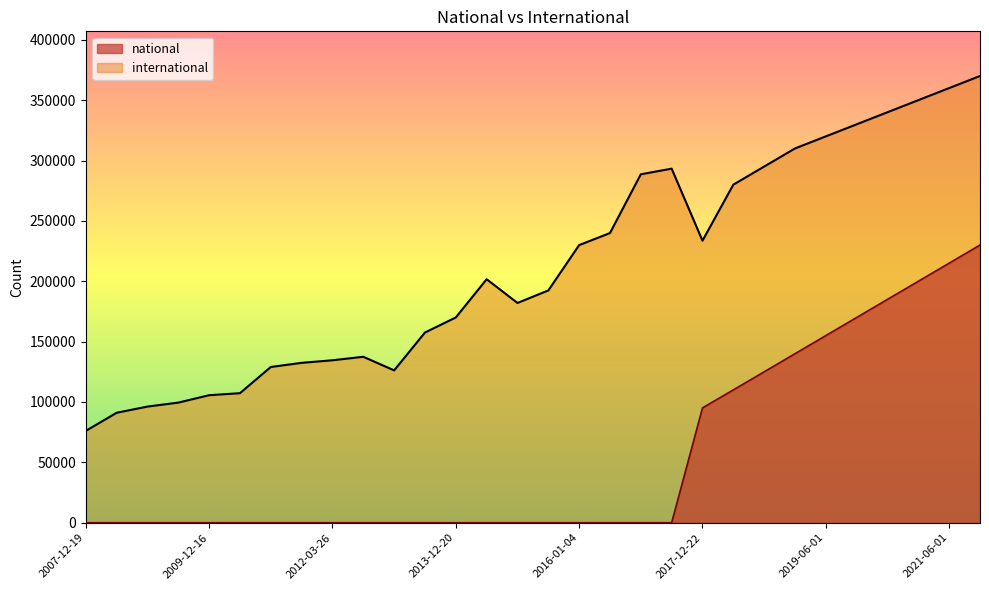

True or false: international has more than 2 interior local peaks.

True